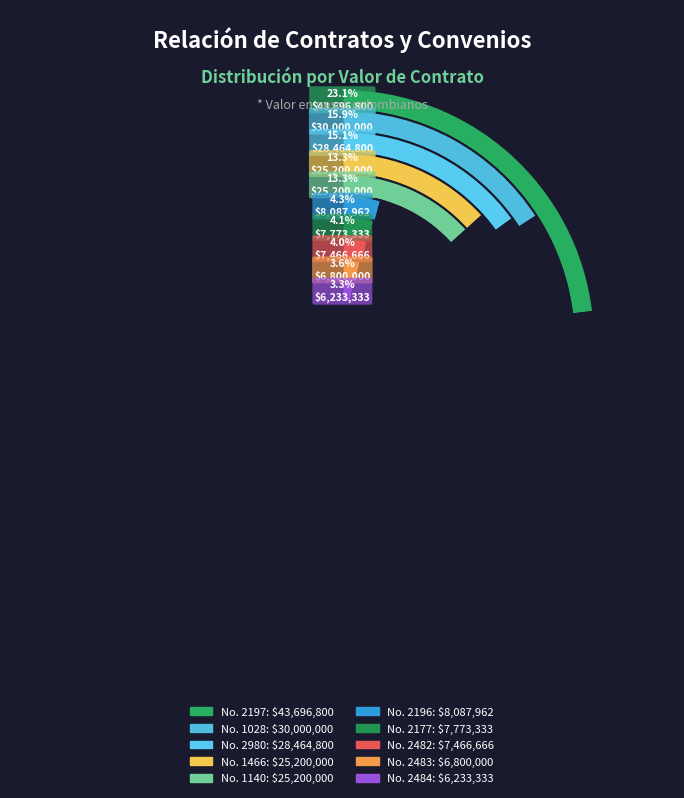

Does 2483 represent more than half of the total?

No